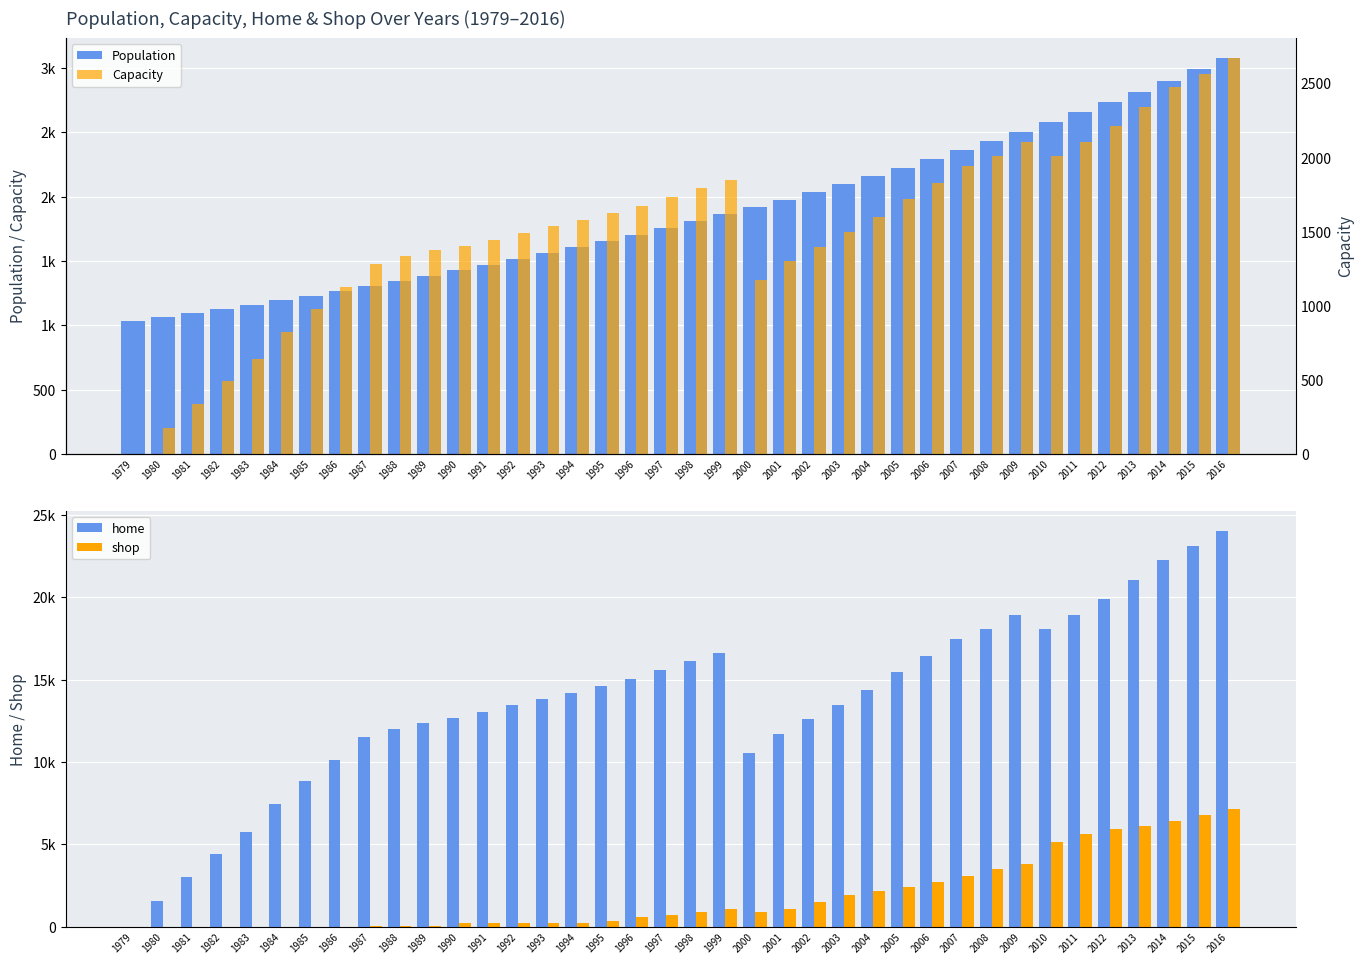

Between 2008 and 1997, which is larger?

2008